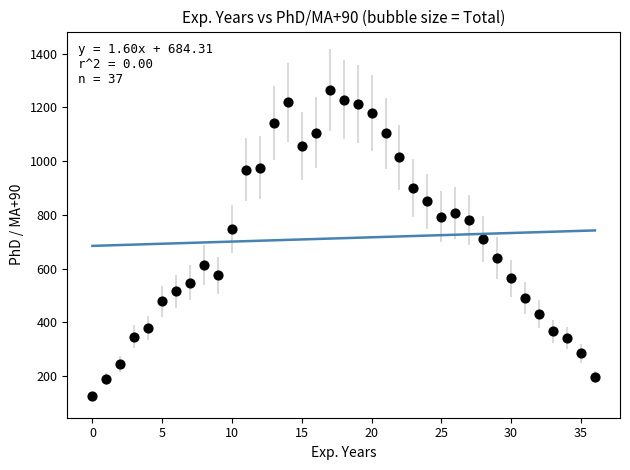

What is the range of Y values (max minus min)?

1140